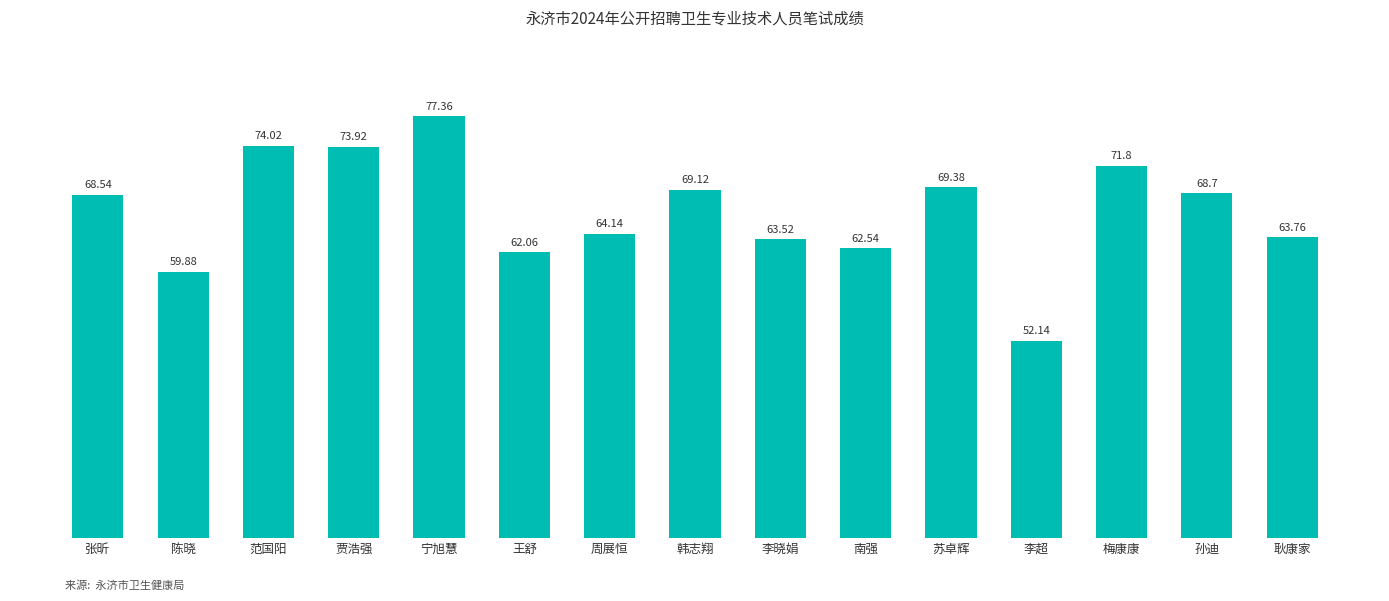

What is the ratio of the value at 王舒 to the value at 梅康康?

0.9